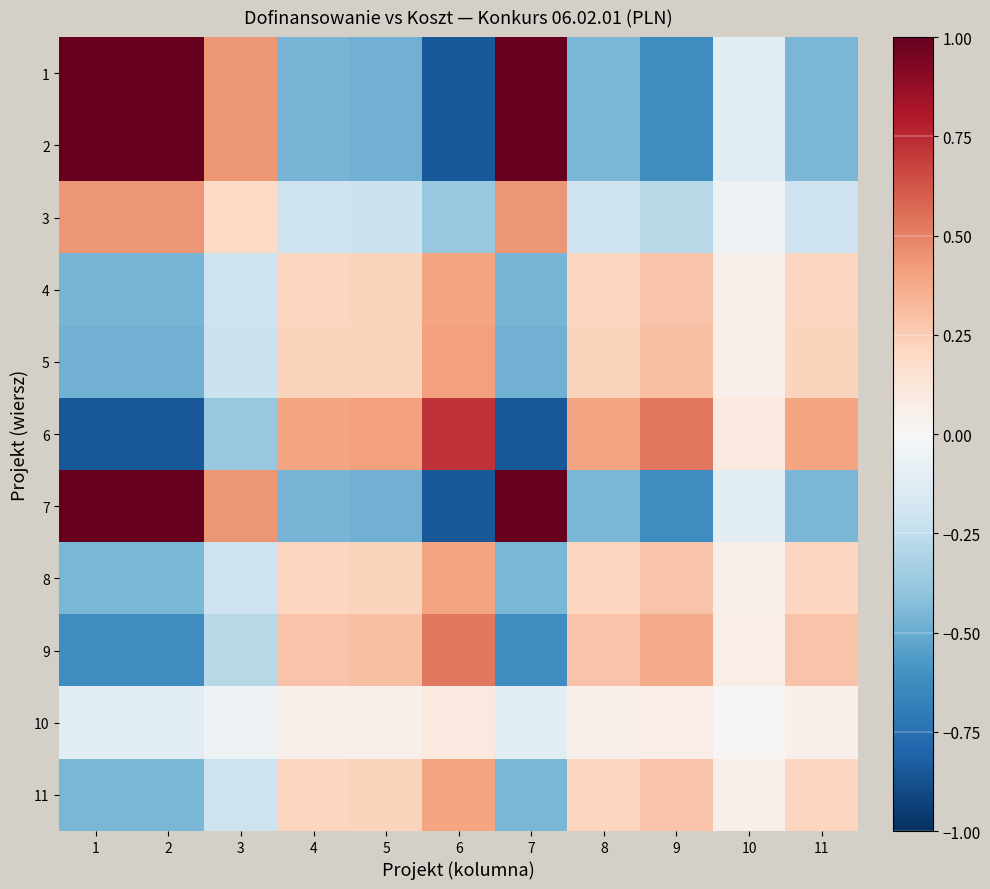

Reading left to right, list all the values displayed in this chart.

1: 1=1.0	2=1.0	3=0.4	4=-0.5	5=-0.5	6=-0.8	7=1.0	8=-0.5	9=-0.6	10=-0.1	11=-0.5
2: 1=1.0	2=1.0	3=0.4	4=-0.5	5=-0.5	6=-0.8	7=1.0	8=-0.5	9=-0.6	10=-0.1	11=-0.5
3: 1=0.4	2=0.4	3=0.2	4=-0.2	5=-0.2	6=-0.4	7=0.4	8=-0.2	9=-0.3	10=-0.1	11=-0.2
4: 1=-0.5	2=-0.5	3=-0.2	4=0.2	5=0.2	6=0.4	7=-0.5	8=0.2	9=0.3	10=0.1	11=0.2
5: 1=-0.5	2=-0.5	3=-0.2	4=0.2	5=0.2	6=0.4	7=-0.5	8=0.2	9=0.3	10=0.1	11=0.2
6: 1=-0.8	2=-0.8	3=-0.4	4=0.4	5=0.4	6=0.7	7=-0.8	8=0.4	9=0.5	10=0.1	11=0.4
7: 1=1.0	2=1.0	3=0.4	4=-0.5	5=-0.5	6=-0.8	7=1.0	8=-0.5	9=-0.6	10=-0.1	11=-0.5
8: 1=-0.5	2=-0.5	3=-0.2	4=0.2	5=0.2	6=0.4	7=-0.5	8=0.2	9=0.3	10=0.1	11=0.2
9: 1=-0.6	2=-0.6	3=-0.3	4=0.3	5=0.3	6=0.5	7=-0.6	8=0.3	9=0.4	10=0.1	11=0.3
10: 1=-0.1	2=-0.1	3=-0.1	4=0.1	5=0.1	6=0.1	7=-0.1	8=0.1	9=0.1	10=0.0	11=0.1
11: 1=-0.5	2=-0.5	3=-0.2	4=0.2	5=0.2	6=0.4	7=-0.5	8=0.2	9=0.3	10=0.1	11=0.2